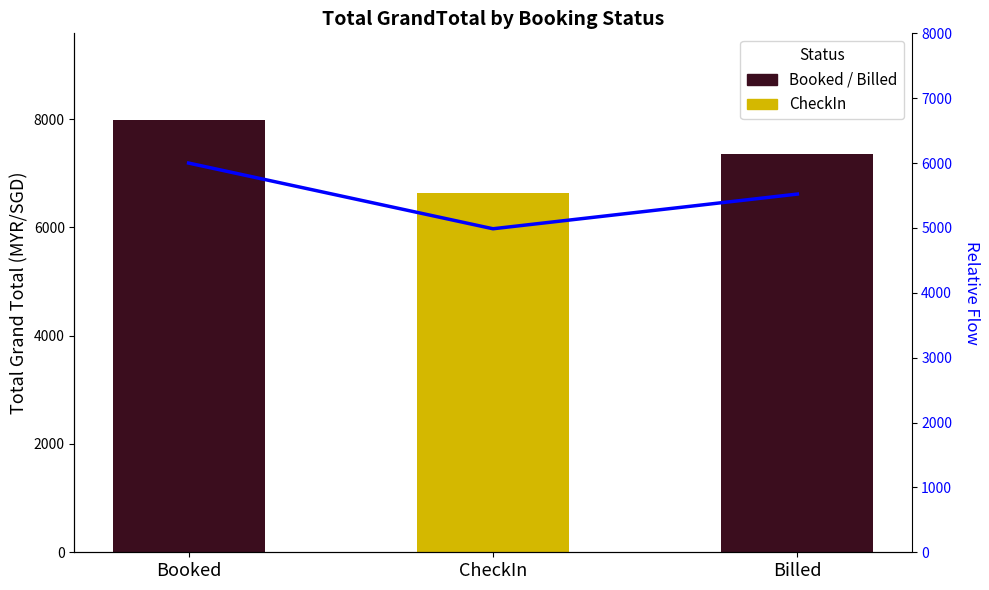

Read the value at CheckIn.

4987.3